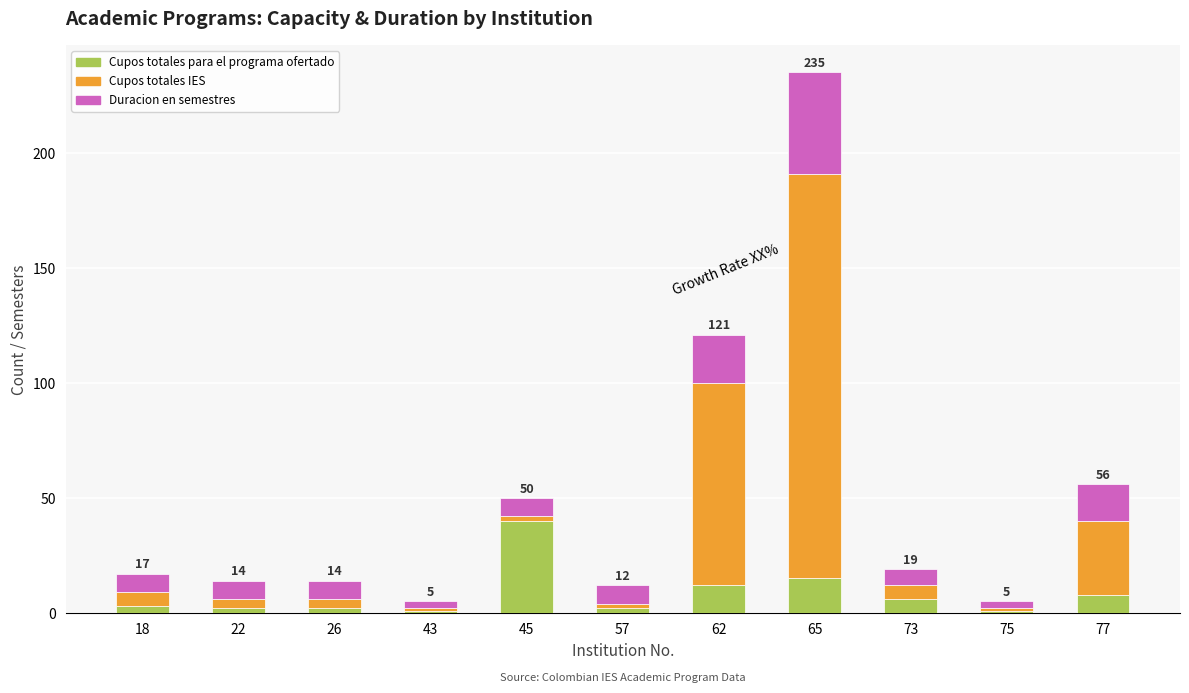

What is the maximum value for Cupos totales para el programa ofertado?

40